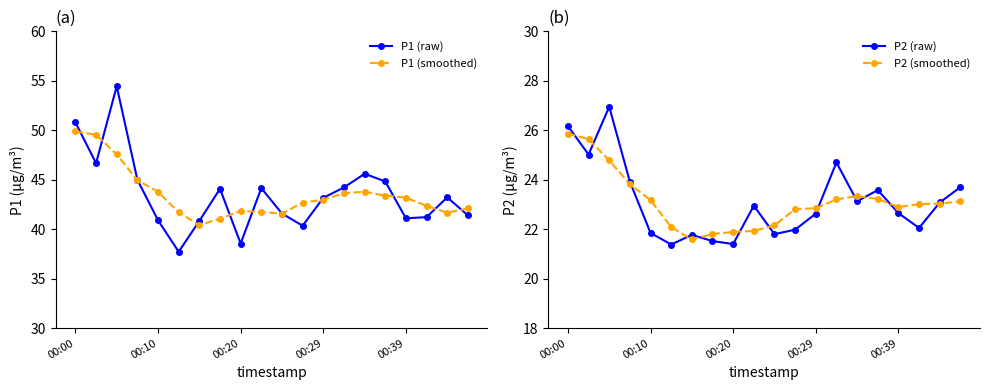

At how many categories does at least one series exceed 23?

20